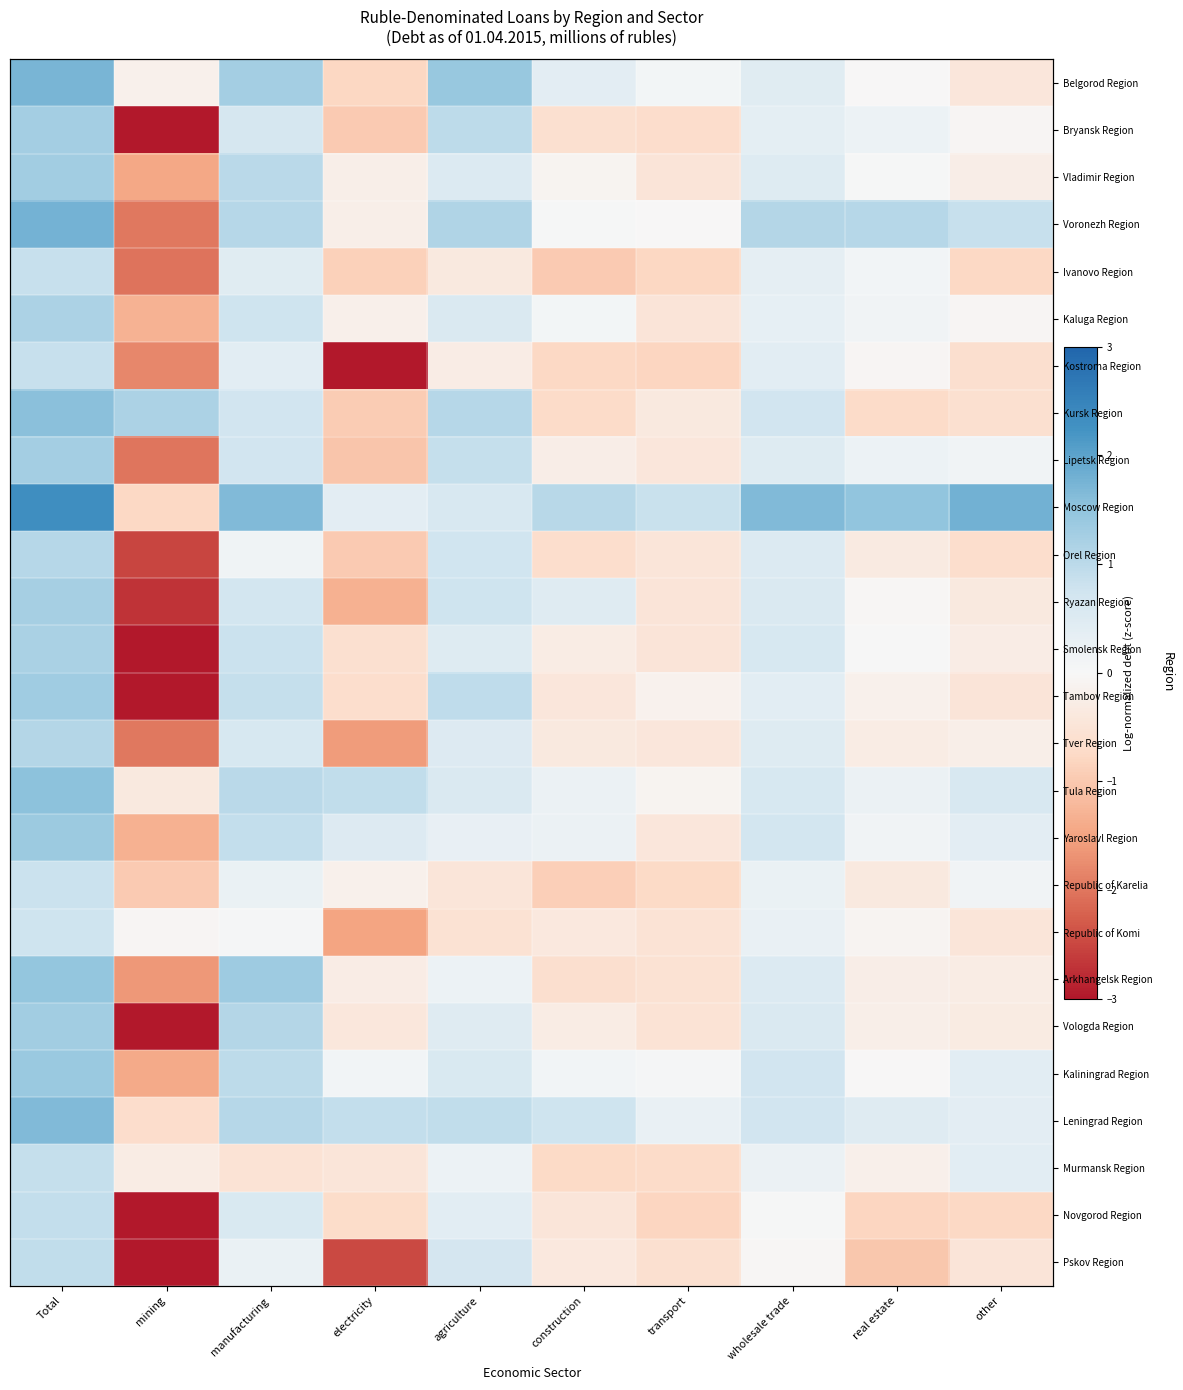

What is the total value across all series at Total?

33.0